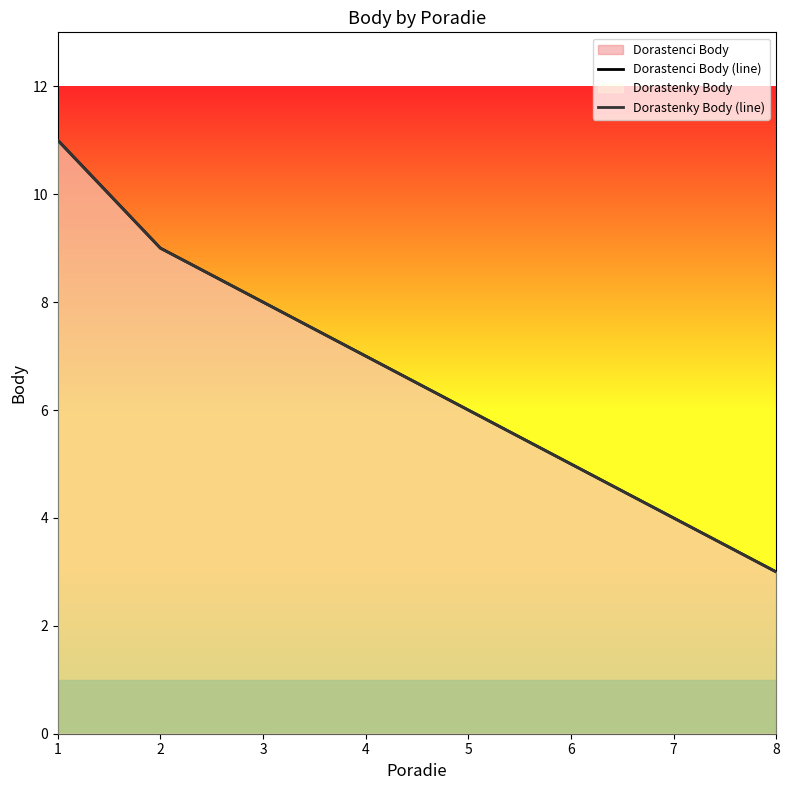

What is the sum of the Dorastenky Body (line) values at 8 and 4?

10